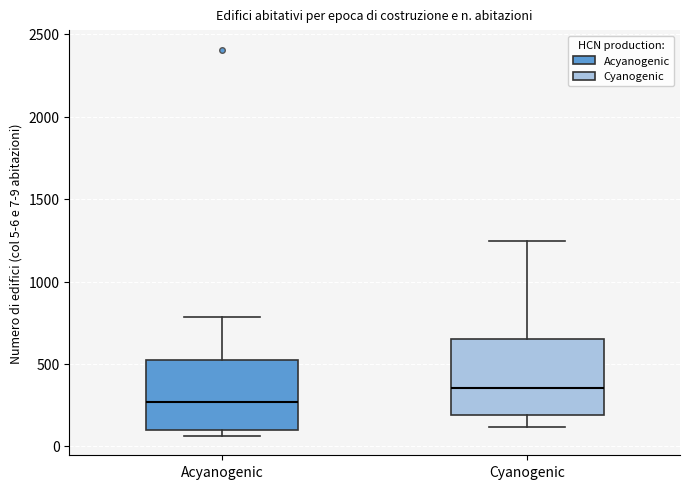

Where is the upper edge of the box for Acyanogenic on the y-axis? The values are not printed on the chart, so give them approximately, as read against the axis.

550